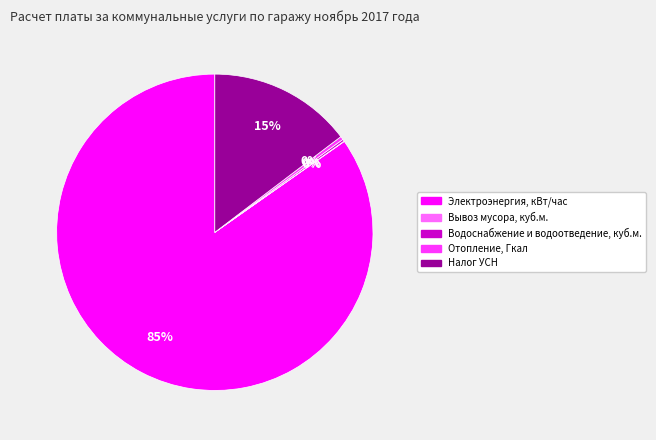

To the nearest percent, what is the average slice percentage?

20%